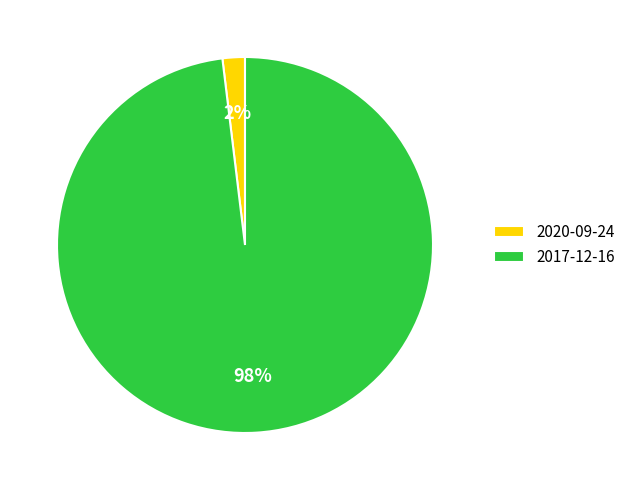

To the nearest percent, what is the difference between the largest and smallest slice percentages?

96%